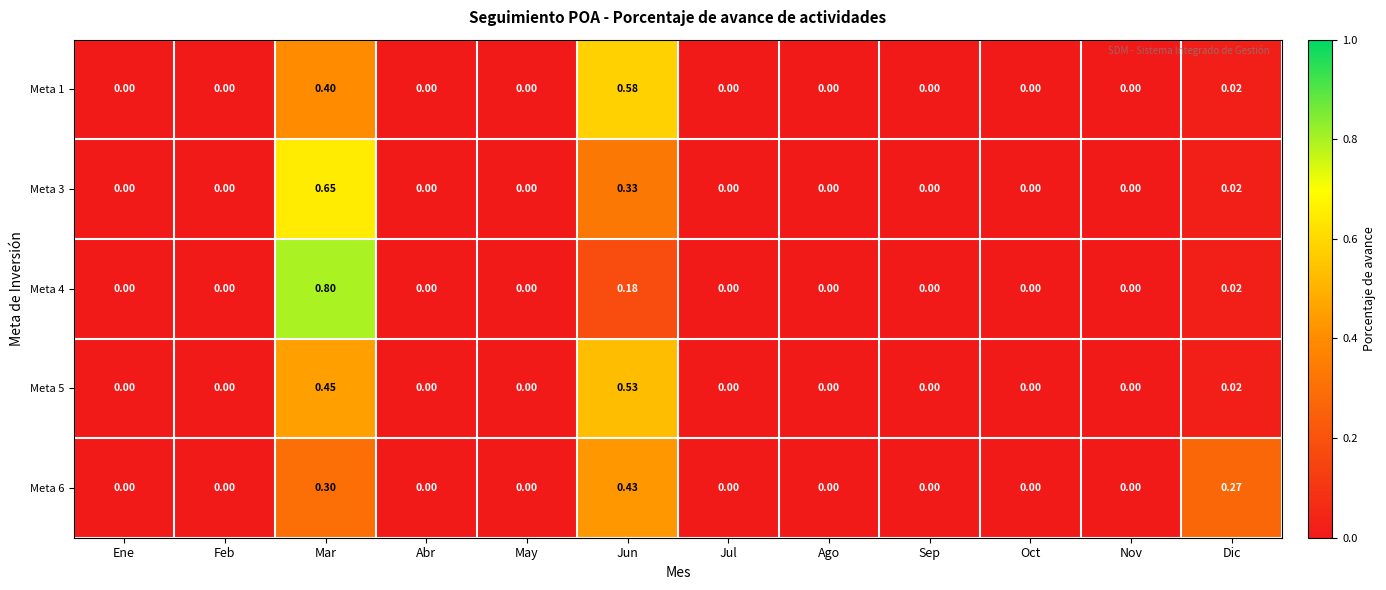

Which category has the highest value across all series?

Mar